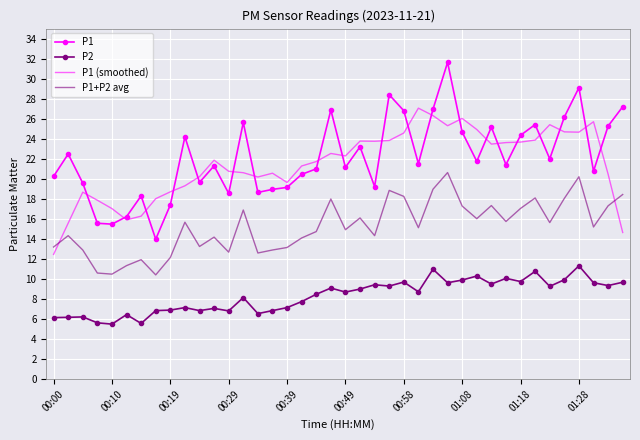

What is the lowest value of the P1 (smoothed) series?

12.5